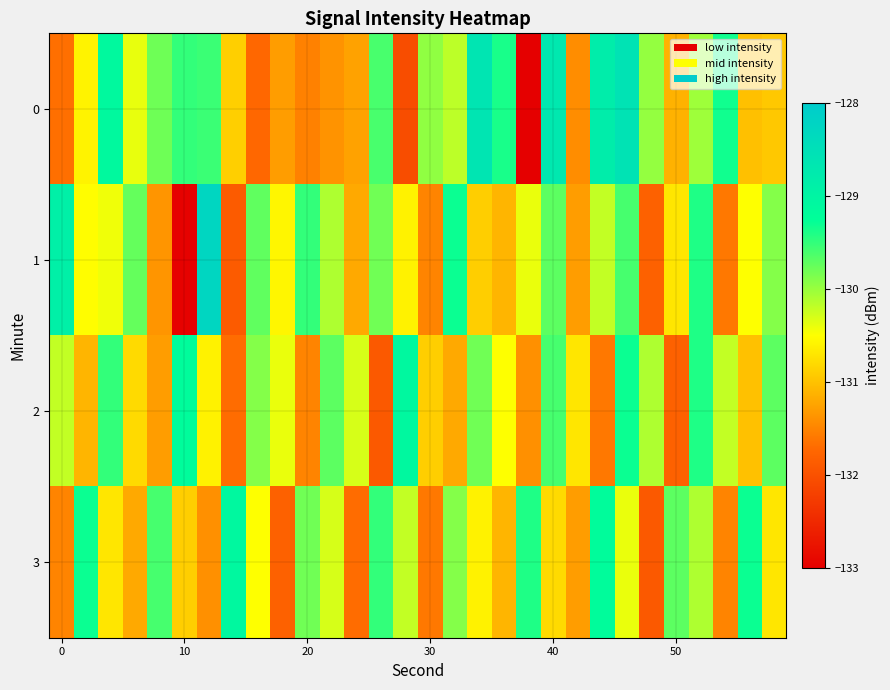

Rank the series by their maximum value, from lowest to highest.

2, 3, 0, 1